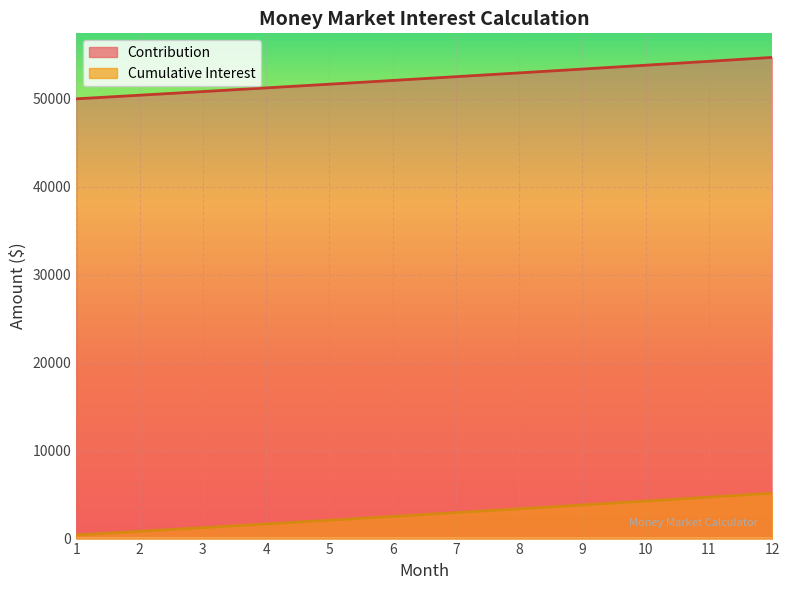

What is the sum of the Contribution values at 7 and 3?

103342.3